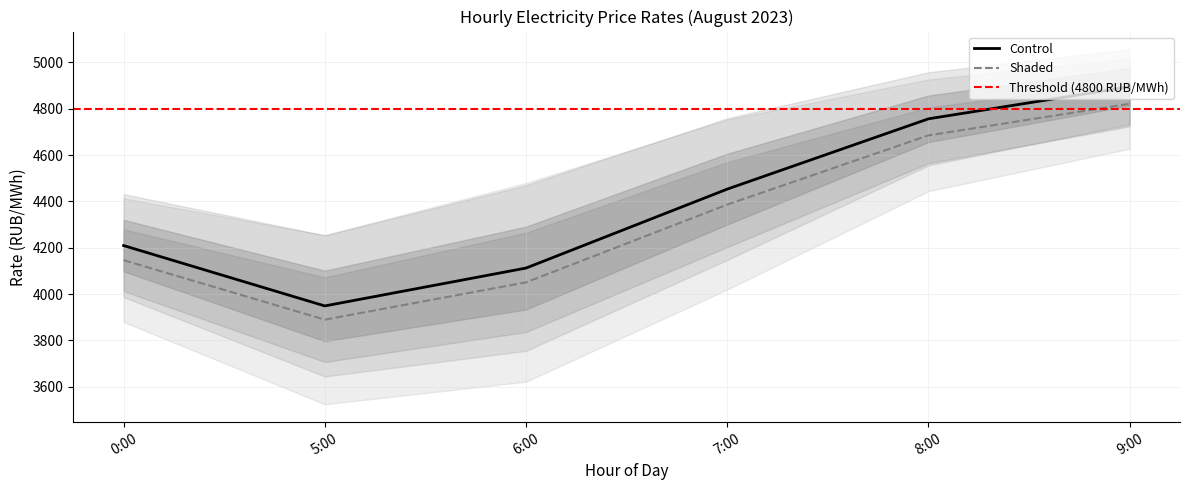

The value of 8:00-9:00 at 13:00-14:00 is 1900.5. True or false?

False